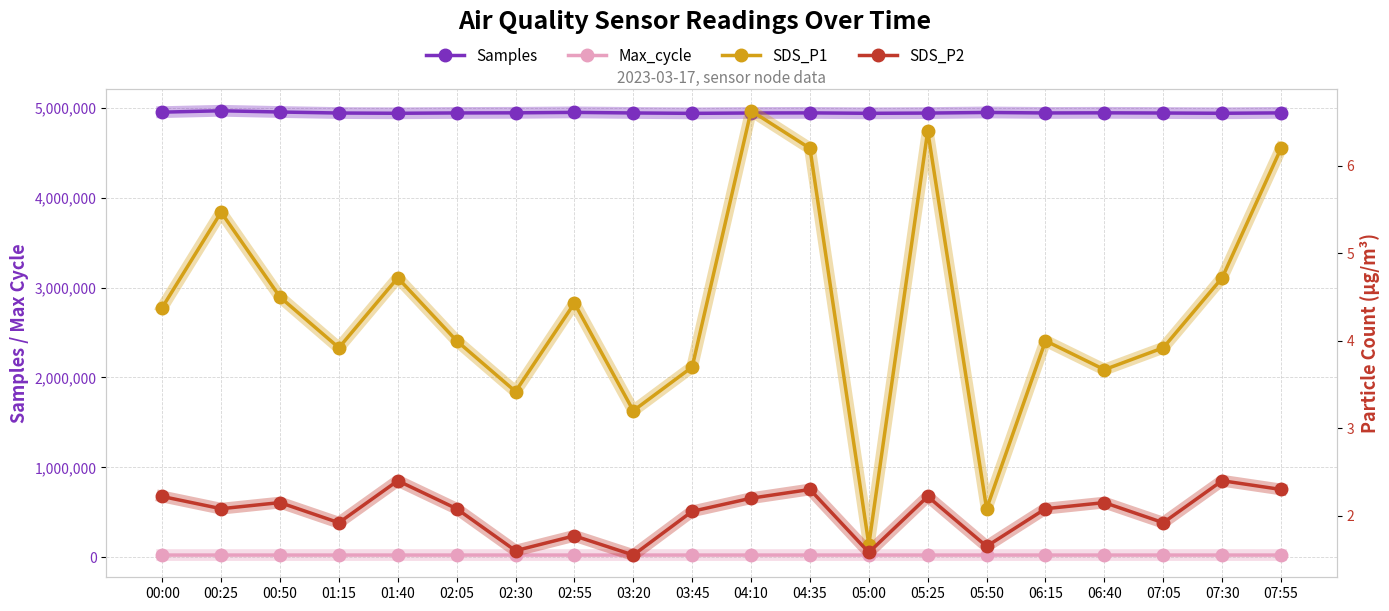

What is the difference between the highest and lowest values at 00:00?

4950277.8